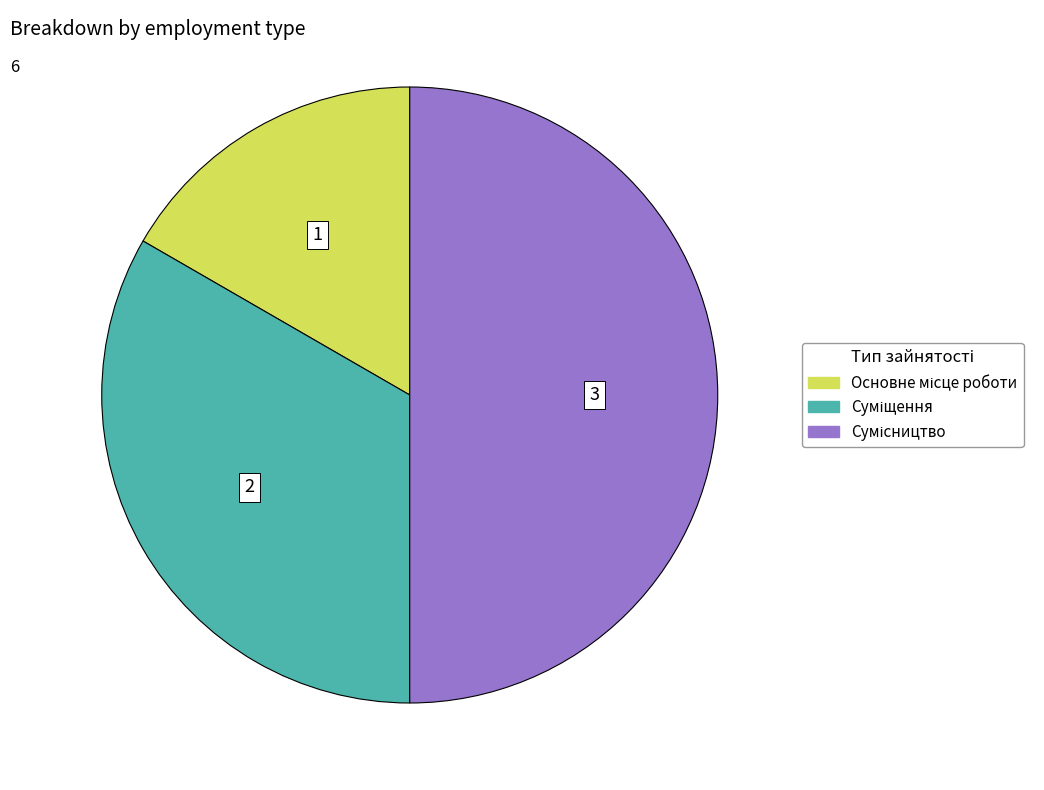

True or false: Суміщення accounts for 33% of the total.

True